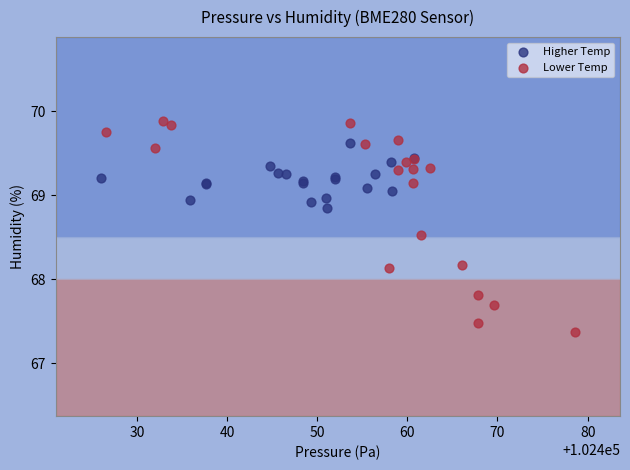

Which series has the largest Y range (max minus min)?

Lower Temp